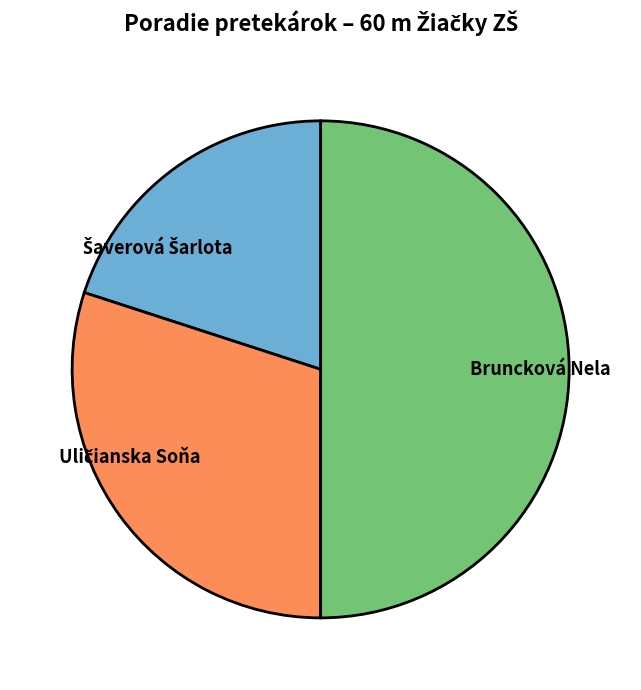

Count the number of slices in the pie.

3